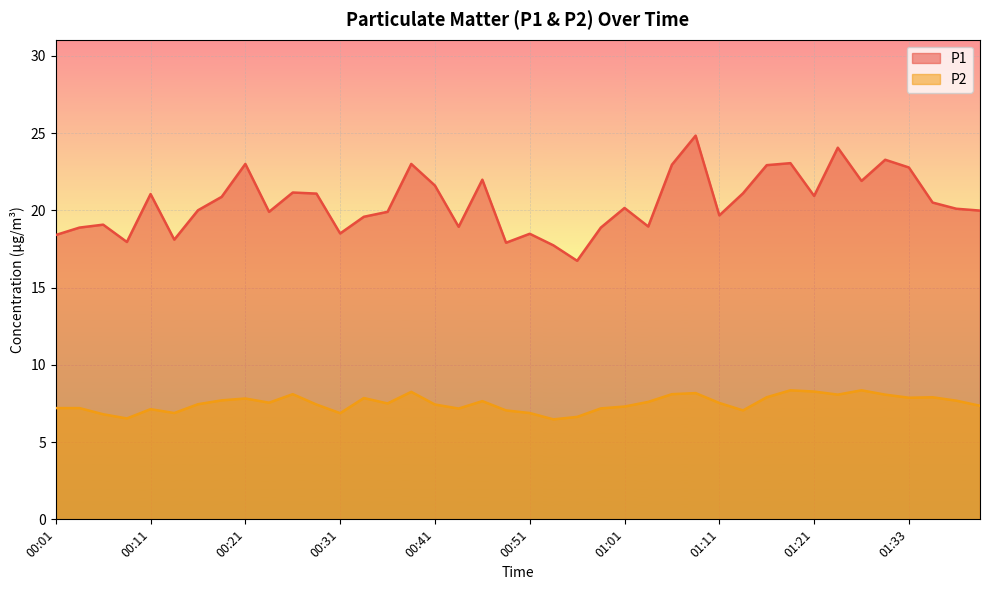

Rank the series at 01:33 from highest to lowest value.

P1, P2